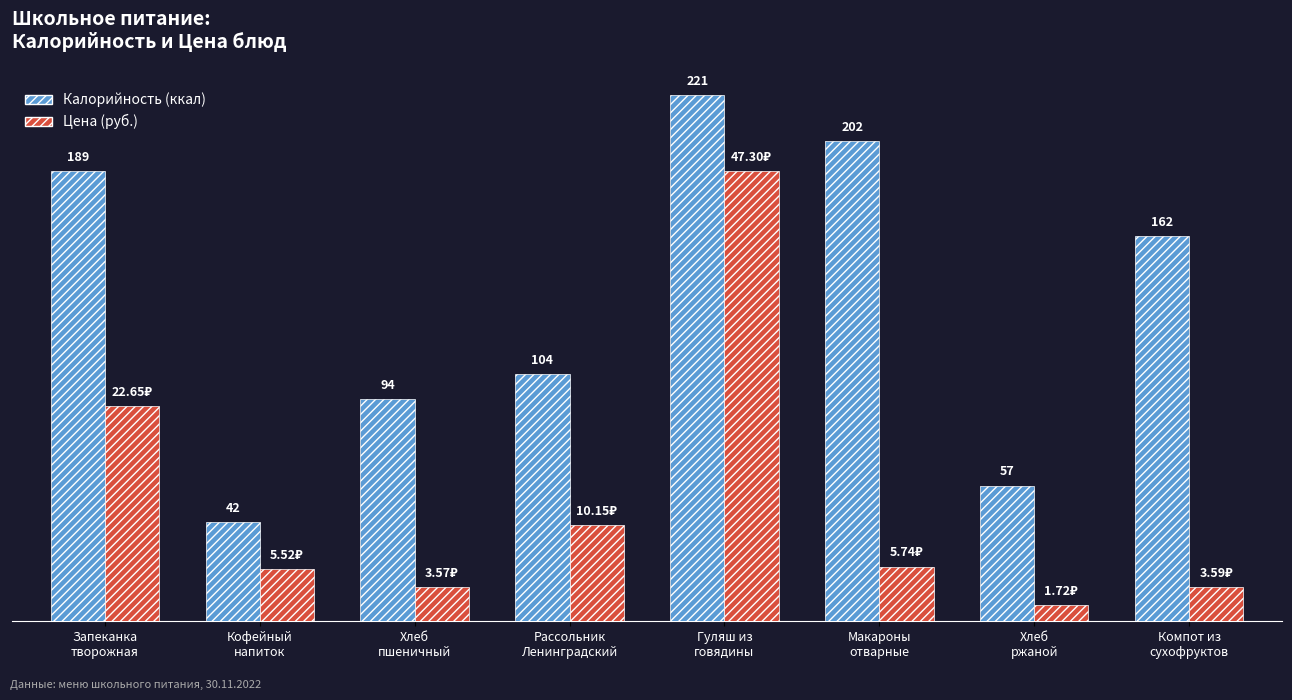

Does the chart contain any negative values?

No